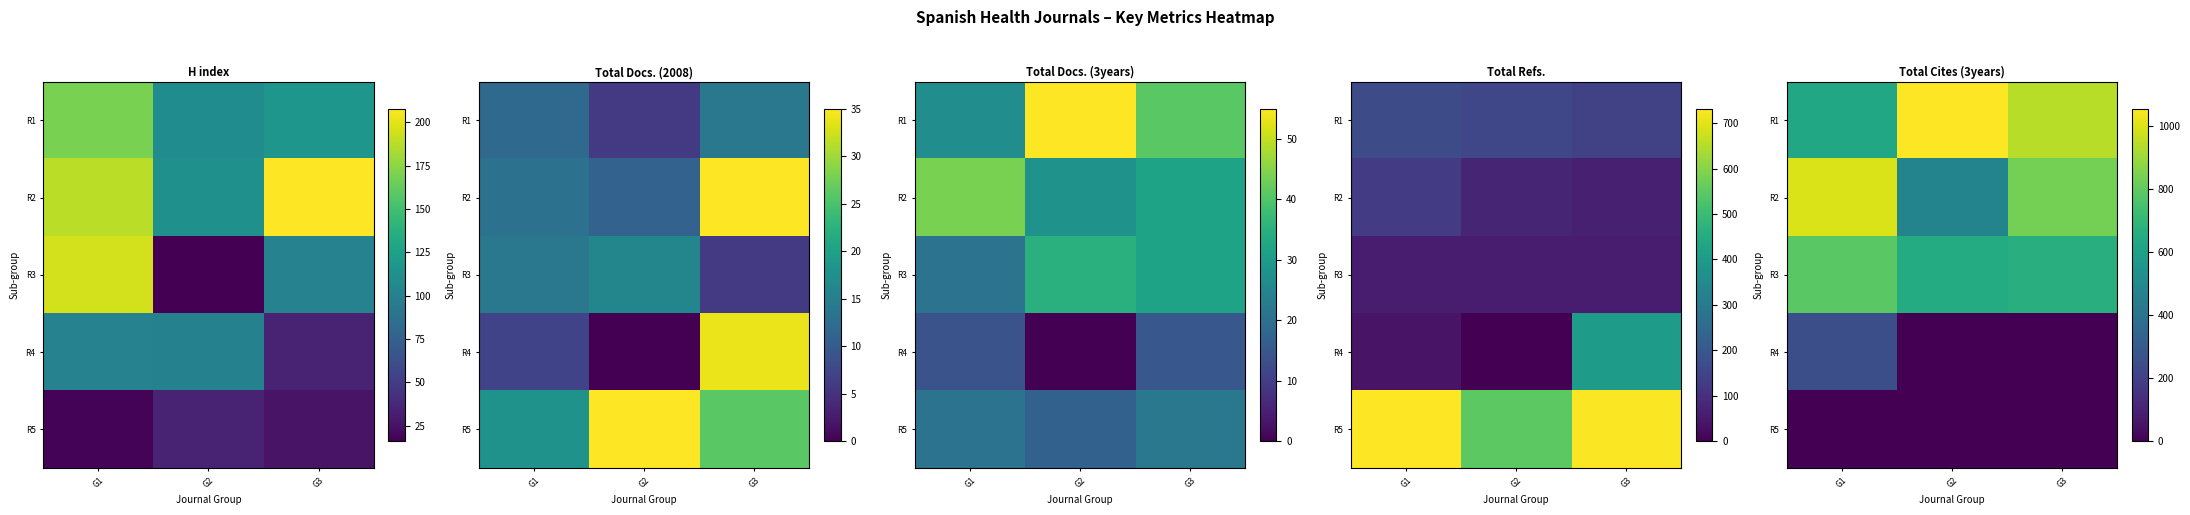

How many values in the R2 series are below 836?

1